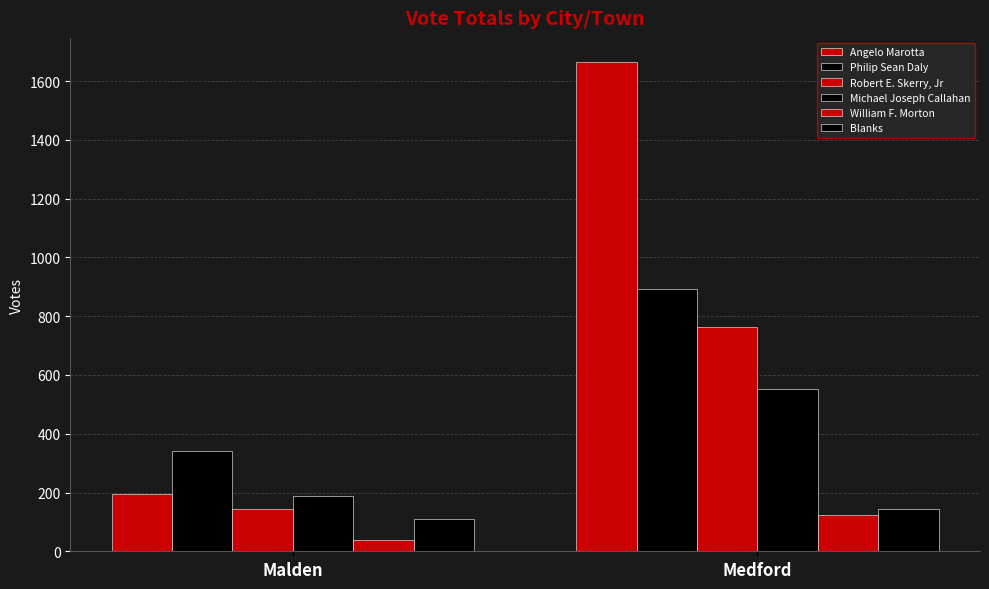

How many bars are there in each group?

6